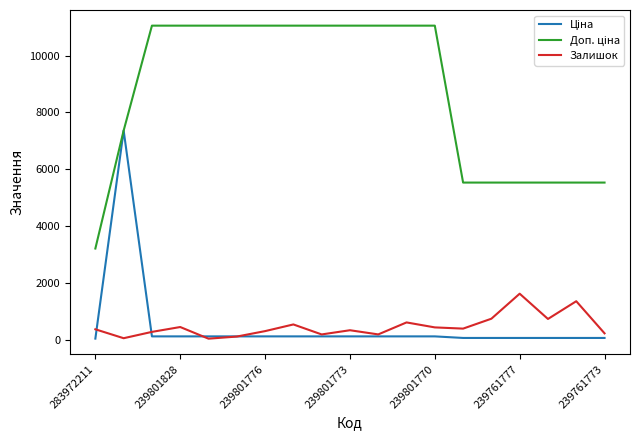

What is the maximum value shown in the chart?

11055.0